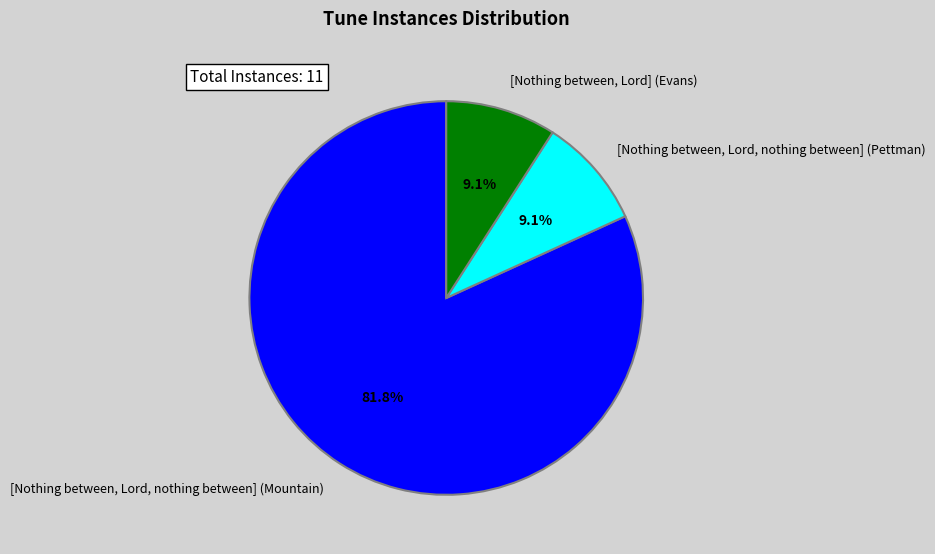

How many slices are in this pie chart?

3